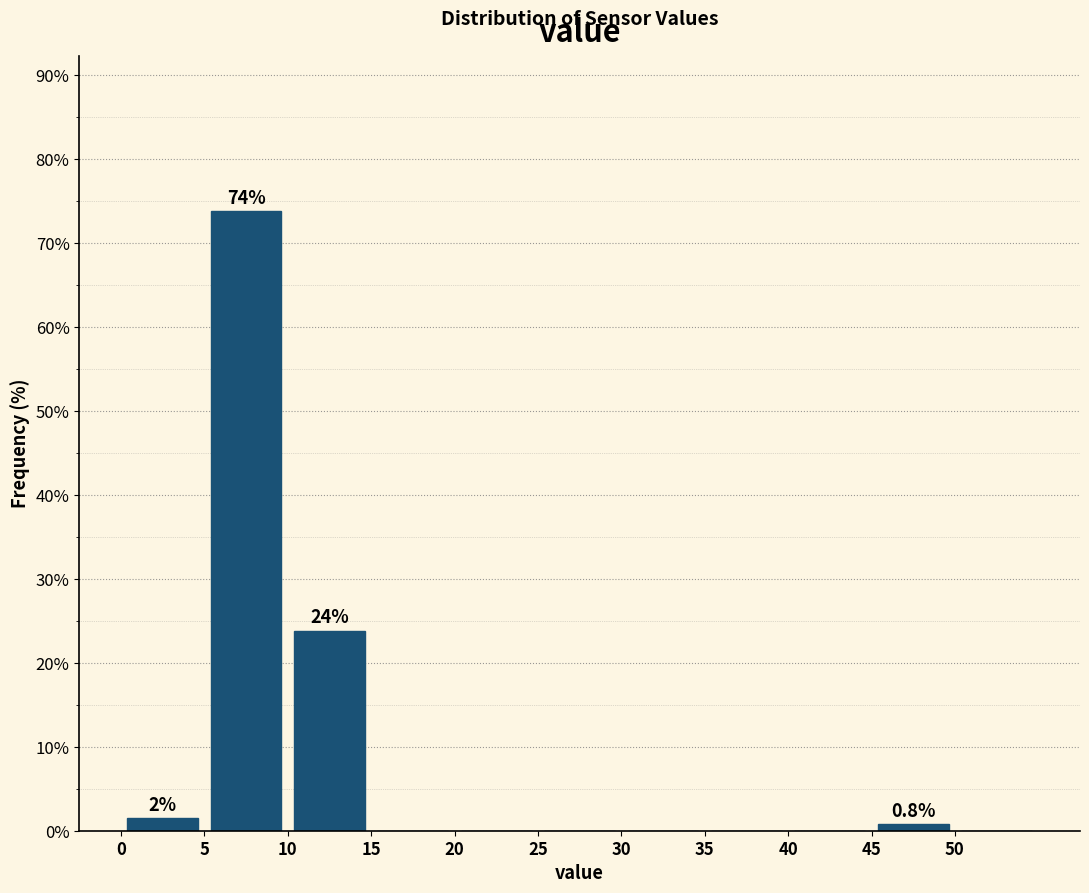

Over which range of the x-axis is the bar tallest?

5 to 10